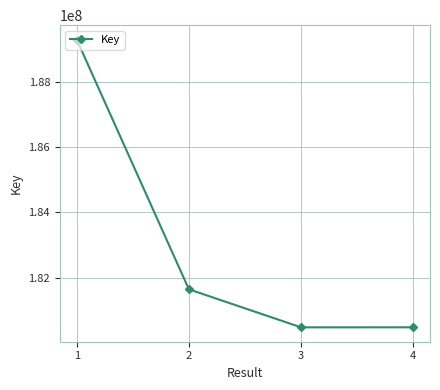

True or false: the data has more than 1 interior local peaks.

False